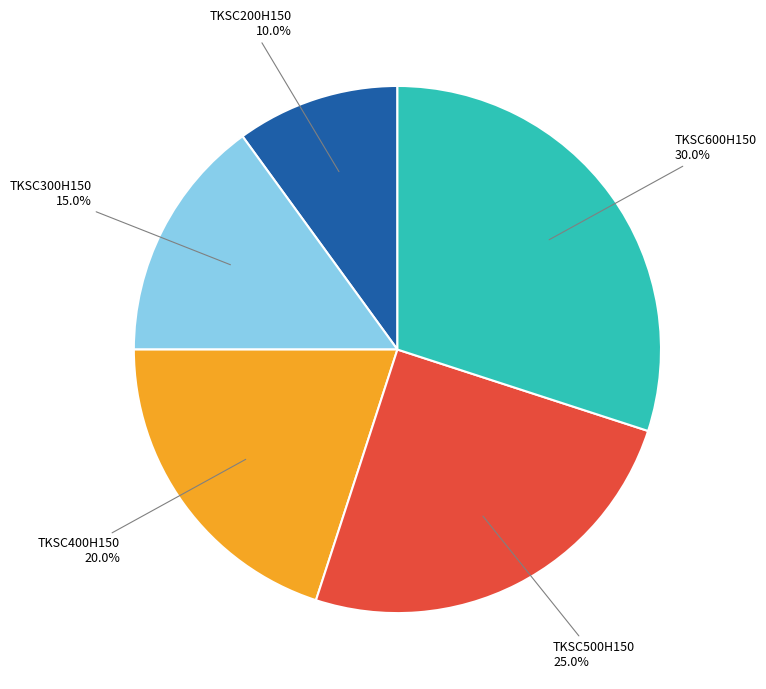

How many segments does this pie chart have?

5